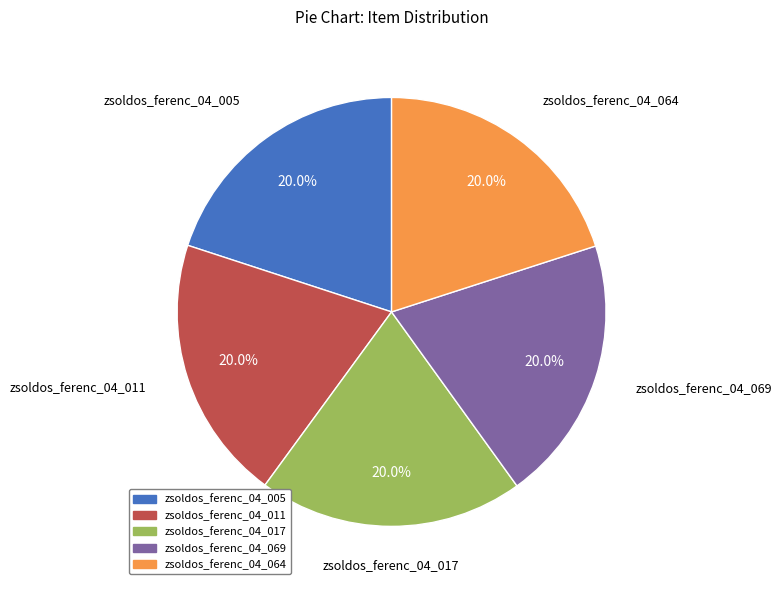

What is the ratio of the value at zsoldos_ferenc_04_069 to the value at zsoldos_ferenc_04_011?

1.0